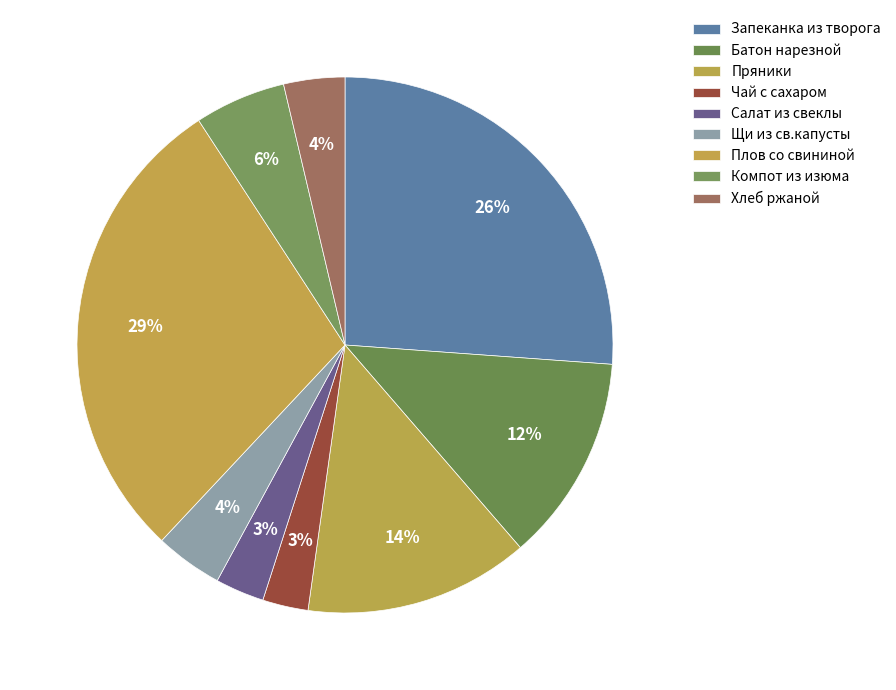

How many segments does this pie chart have?

9